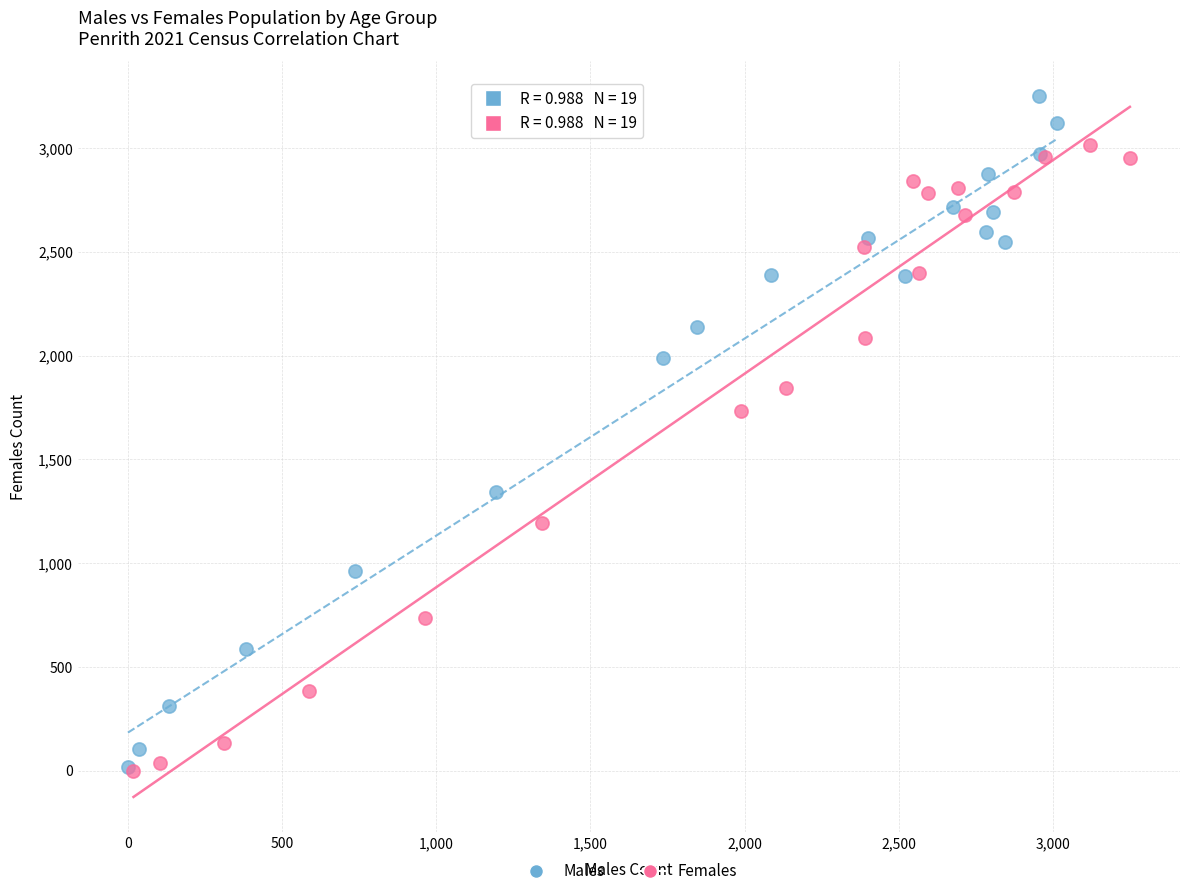

Which series has the widest spread of Y values?

Males